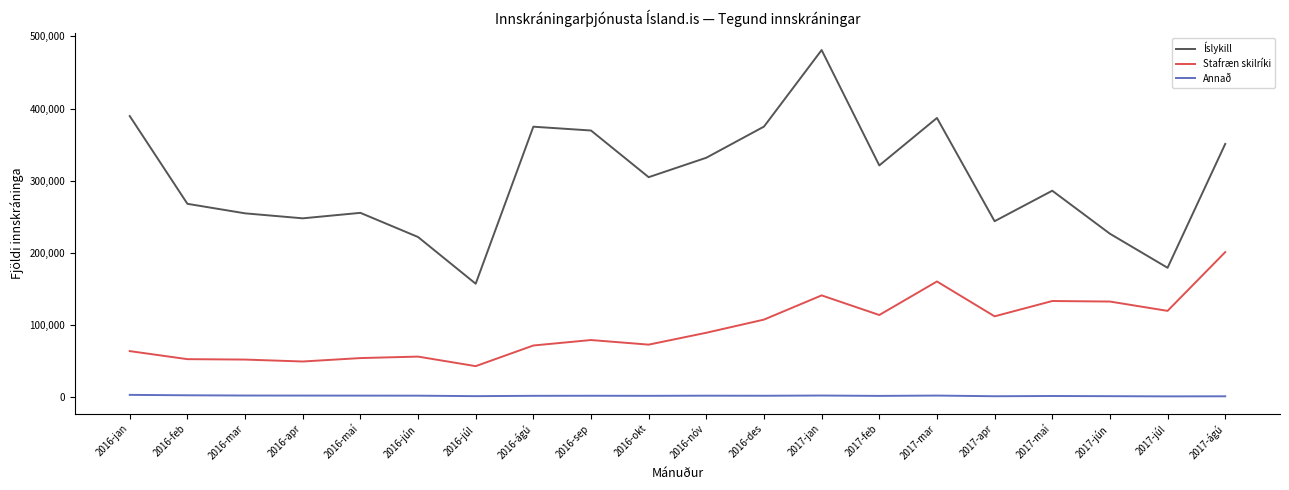

True or false: Stafræn skilríki and Annað intersect in this chart.

False